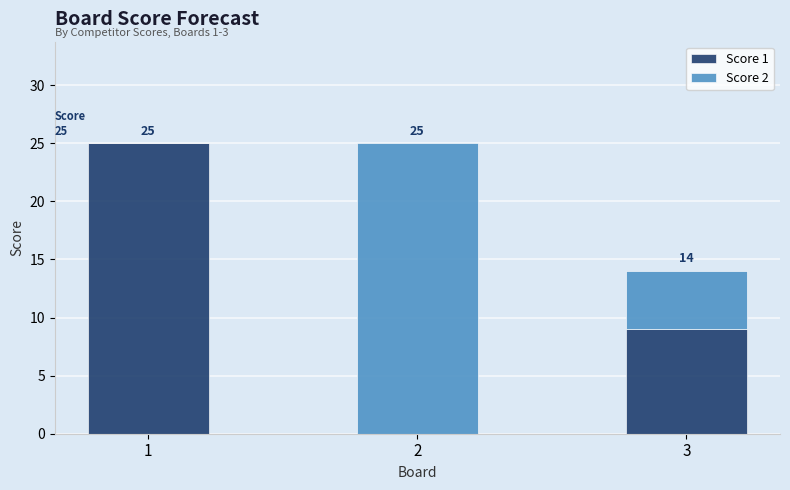

Is it true that Score 1 equals -10 at 2?

False